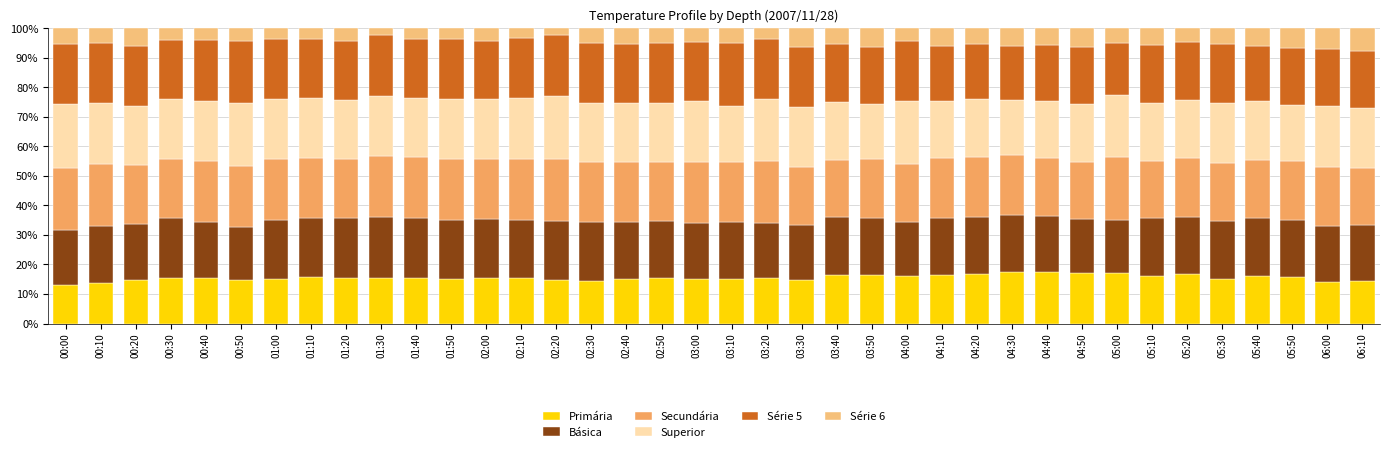

Is it true that Série 5 equals 20.2 at 03:20?

True